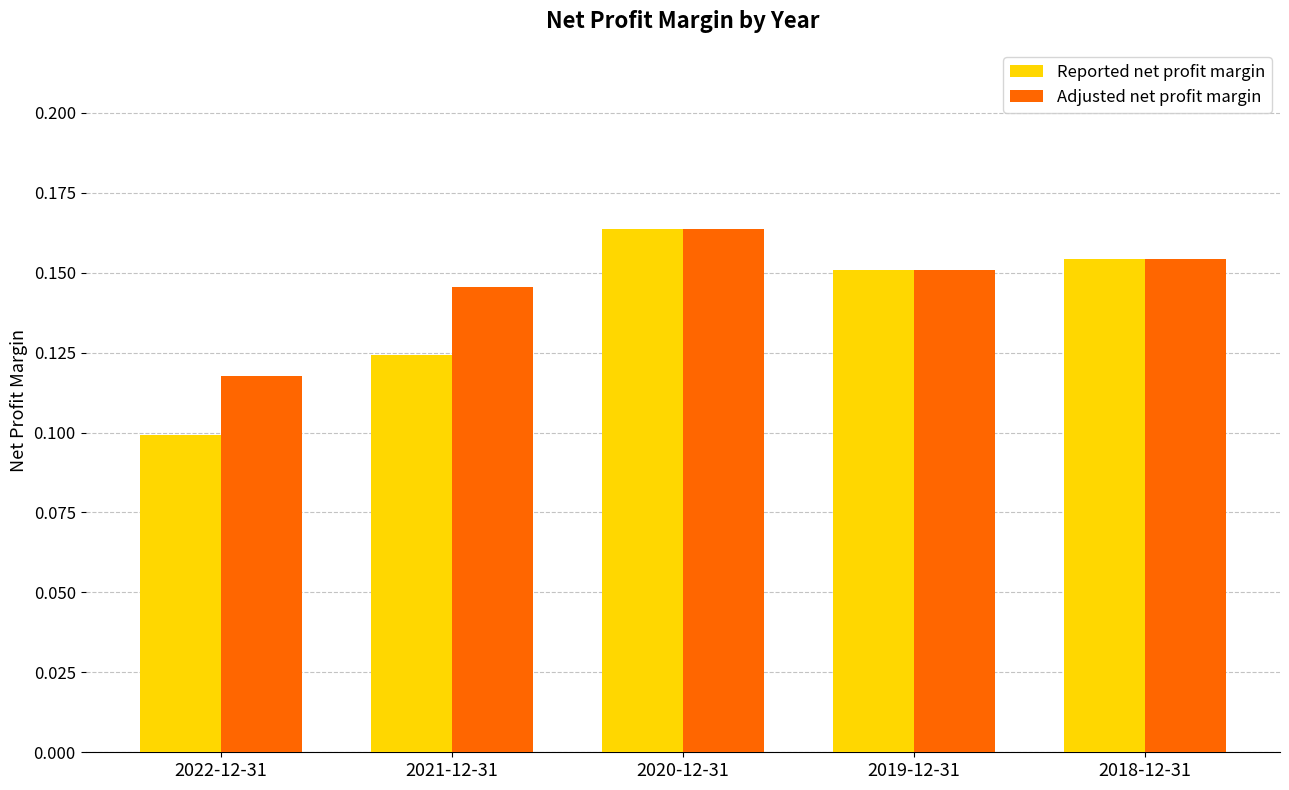

Count the Reported net profit margin values in the range 0 to 1.

5